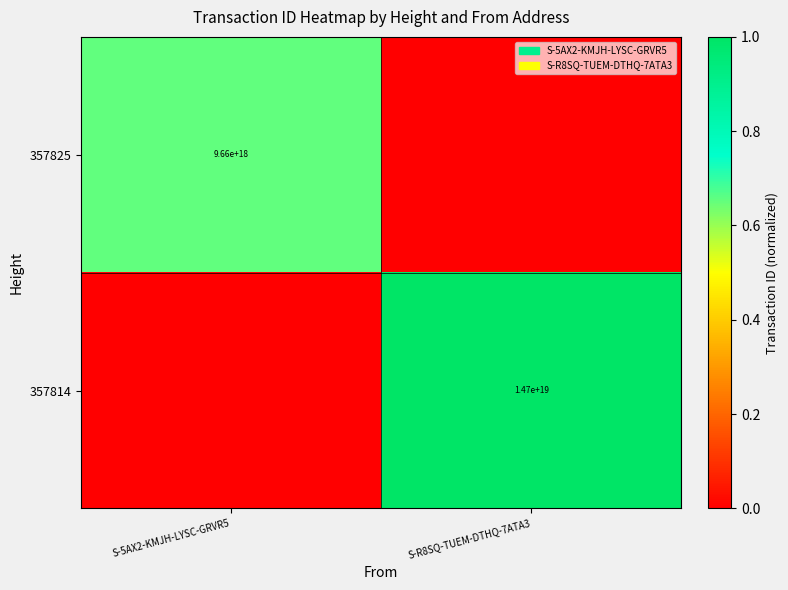

Which label corresponds to the smallest value in the chart?

S-R8SQ-TUEM-DTHQ-7ATA3